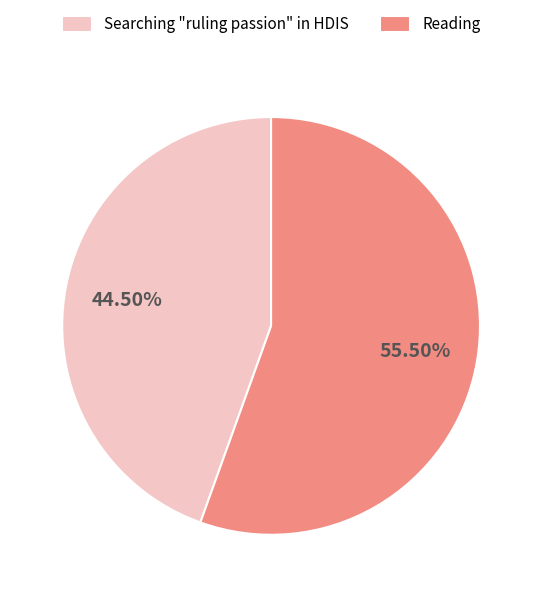

To the nearest percent, what is the combined percentage of Searching "ruling passion" in HDIS and Reading?

100%